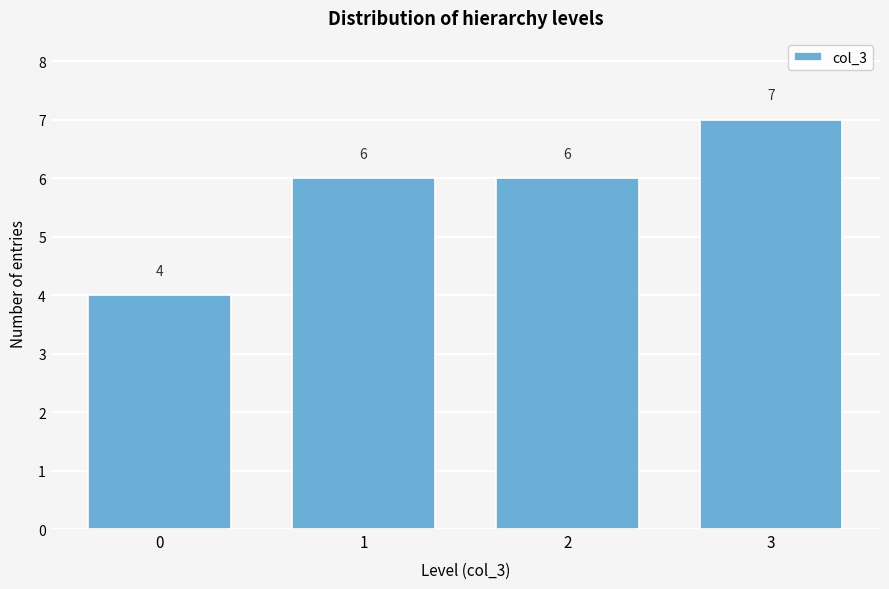

Reading right to left, transcribe all the data shown in this chart.

7	6	6	4